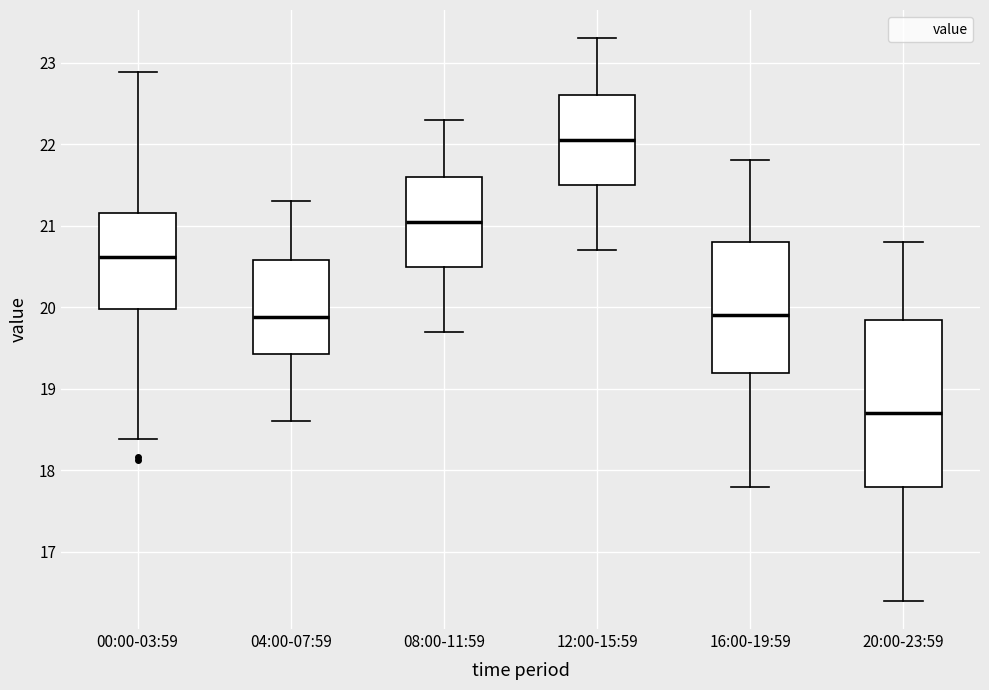

Which box's median line is the lowest?

20:00-23:59